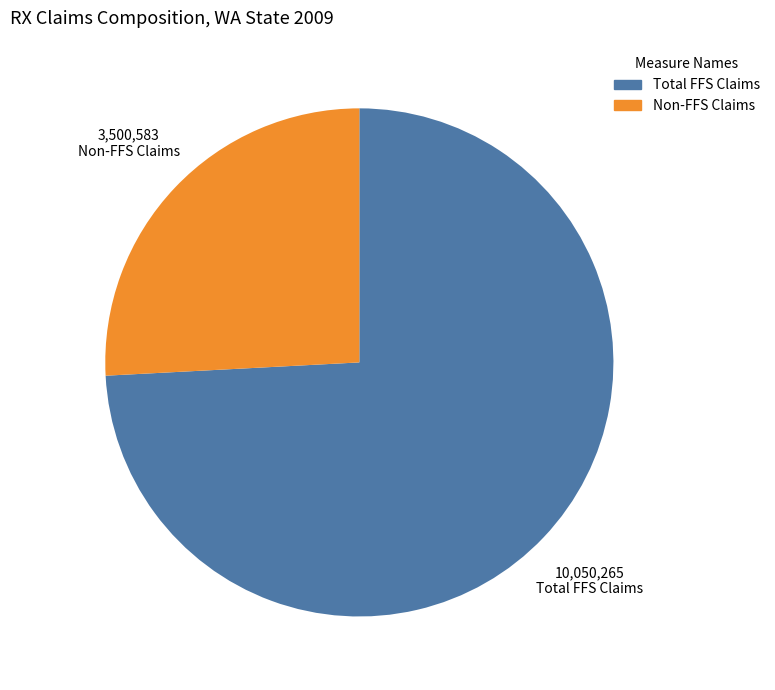

Approximately how many times larger is the value at Non-FFS Claims compared to Total FFS Claims?

0.3